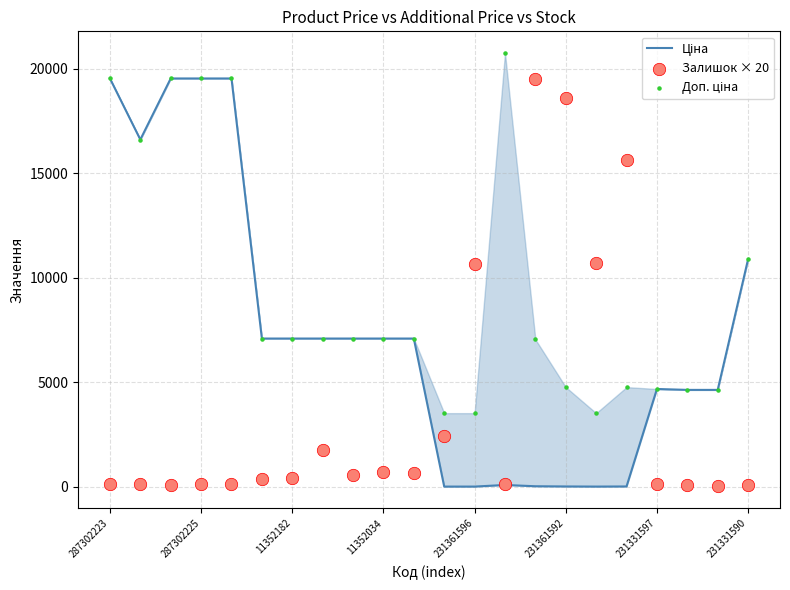

Which series has the largest Y range (max minus min)?

Ціна